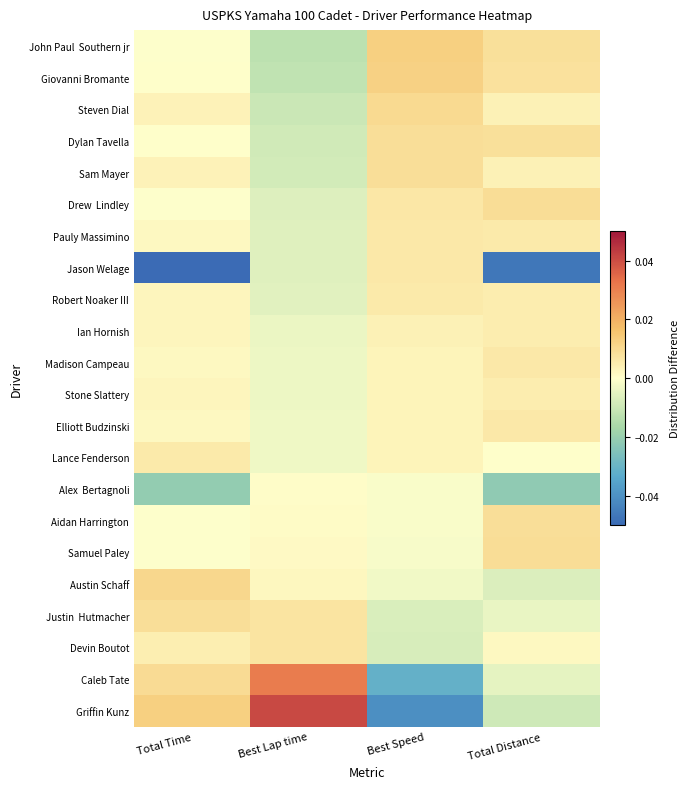

Rank the series at Total Distance from lowest to highest value.

Jason Welage, Alex Bertagnoli, Griffin Kunz, Austin Schaff, Caleb Tate, Justin Hutmacher, Lance Fenderson, Devin Boutot, Sam Mayer, Steven Dial, Robert Noaker III, Ian Hornish, Stone Slattery, Pauly Massimino, Elliott Budzinski, Madison Campeau, Giovanni Bromante, Dylan Tavella, John Paul Southern jr, Aidan Harrington, Drew Lindley, Samuel Paley